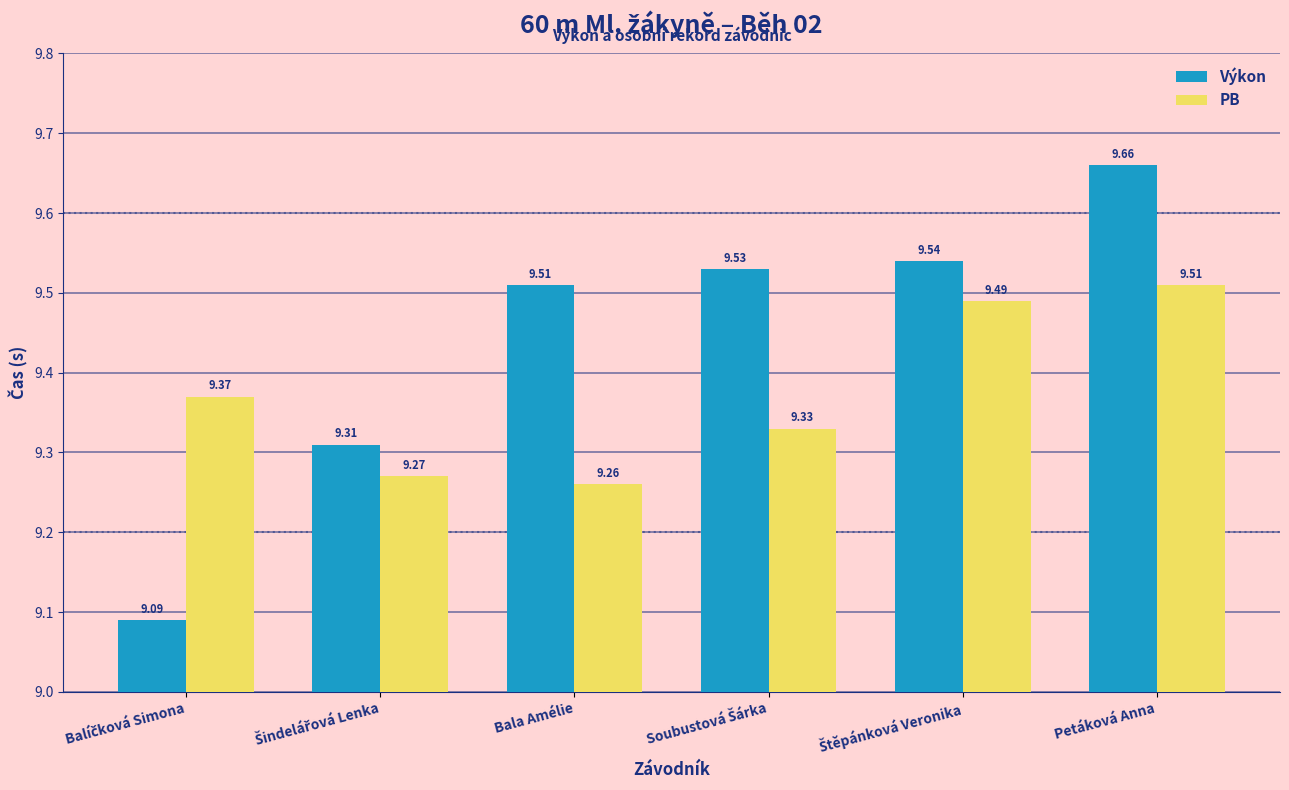

What is the greatest value displayed?

9.7